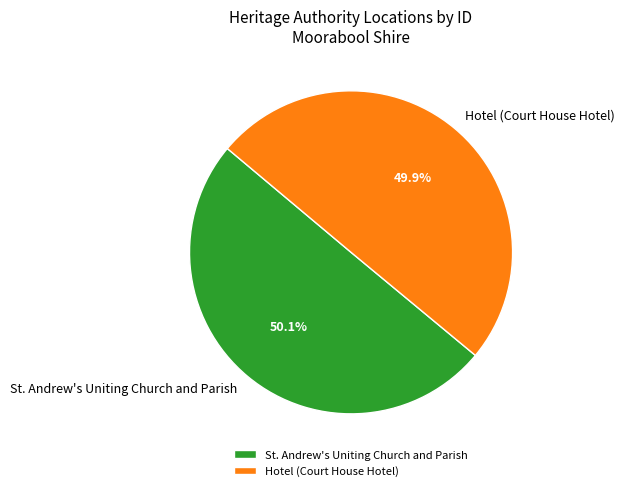

What percentage do Hotel (Court House Hotel) and St. Andrew's Uniting Church and Parish together represent?

100.0%